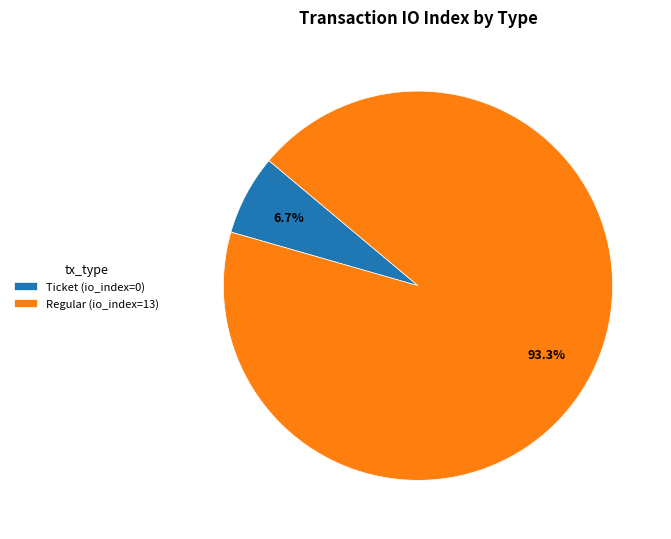

Which category has the smallest portion of the pie?

Ticket (io_index=0)